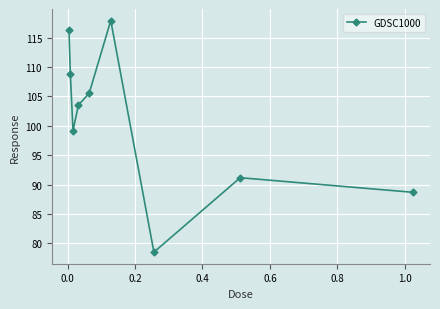

True or false: there are more than 0 points higher than both neighbors.

True